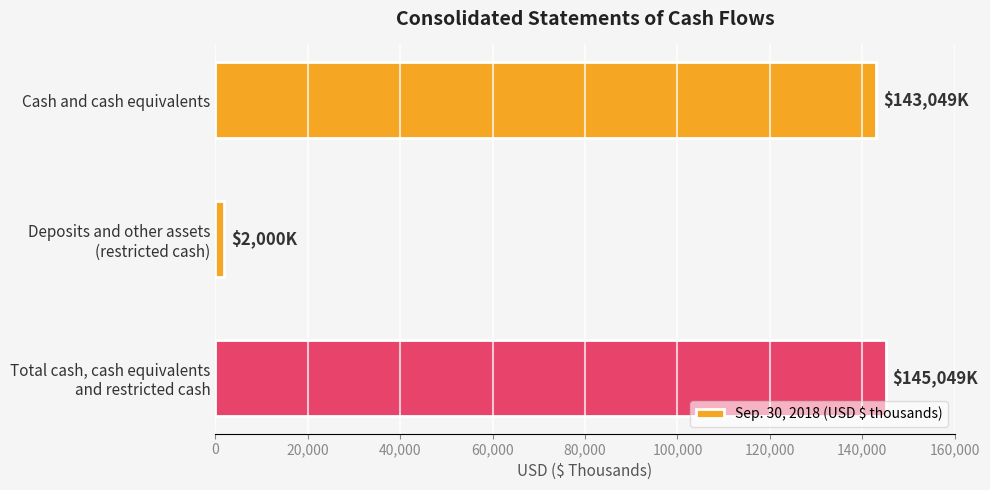

The chart shows a value of 143049 at Cash and cash equivalents. True or false?

True